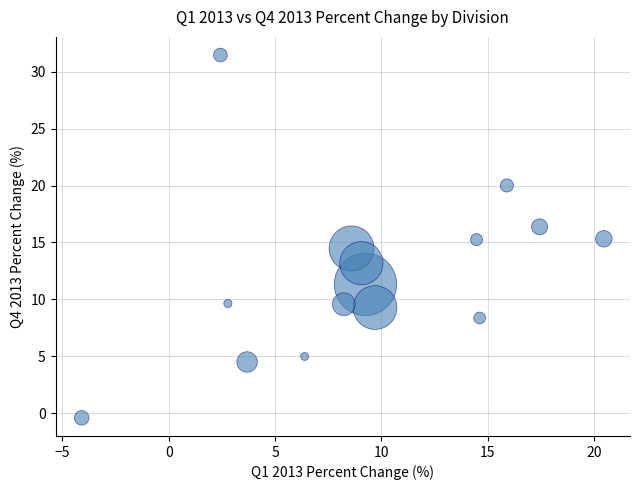

What is the range of X values (max minus min)?

24.5